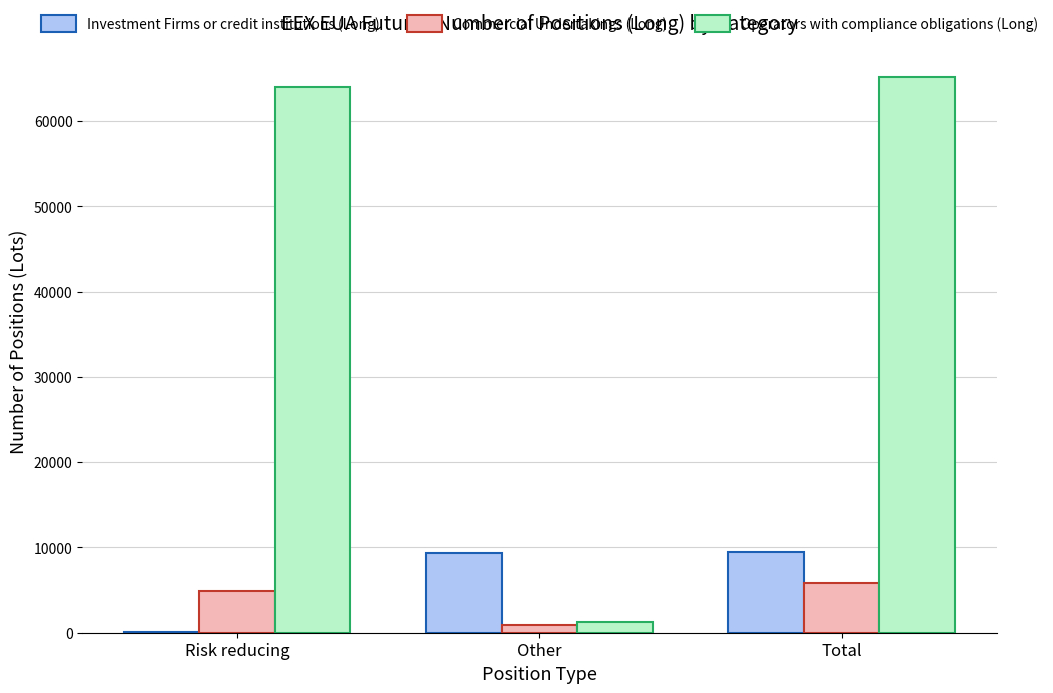

The Investment Firms or credit institutions (Long) series shows 59 at Risk reducing. True or false?

True